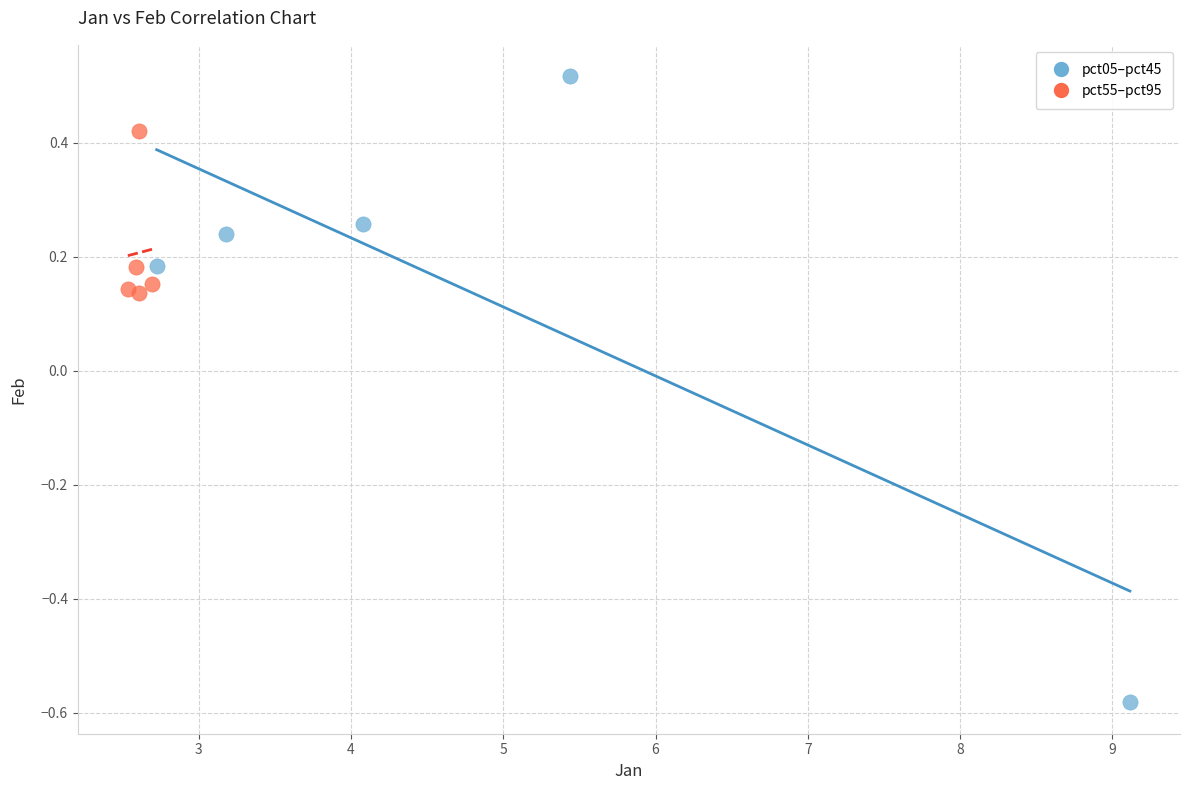

Which series has the widest spread of Y values?

pct05–pct45